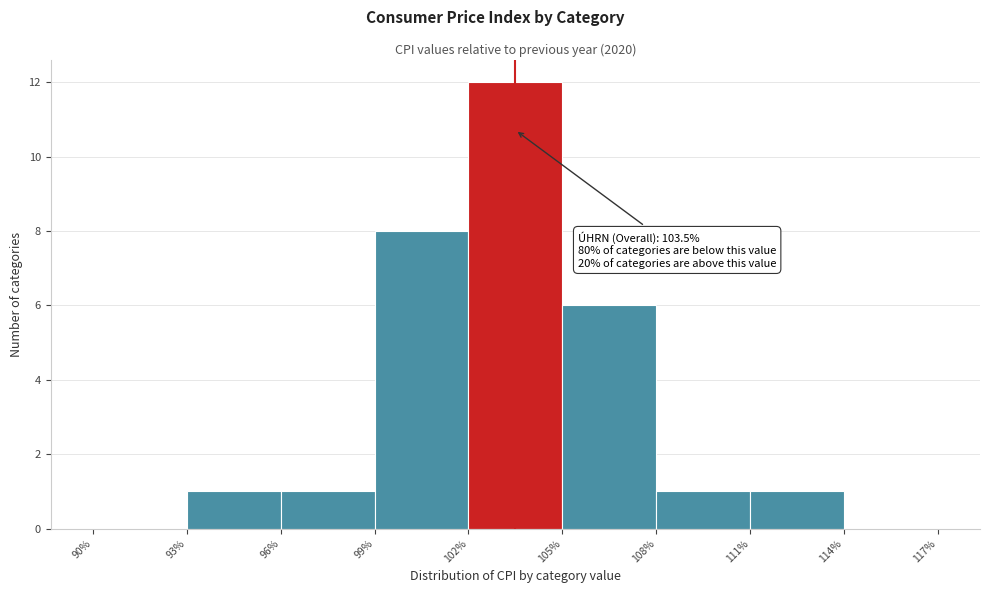

Which range on the x-axis has the tallest bar?

102% to 105%